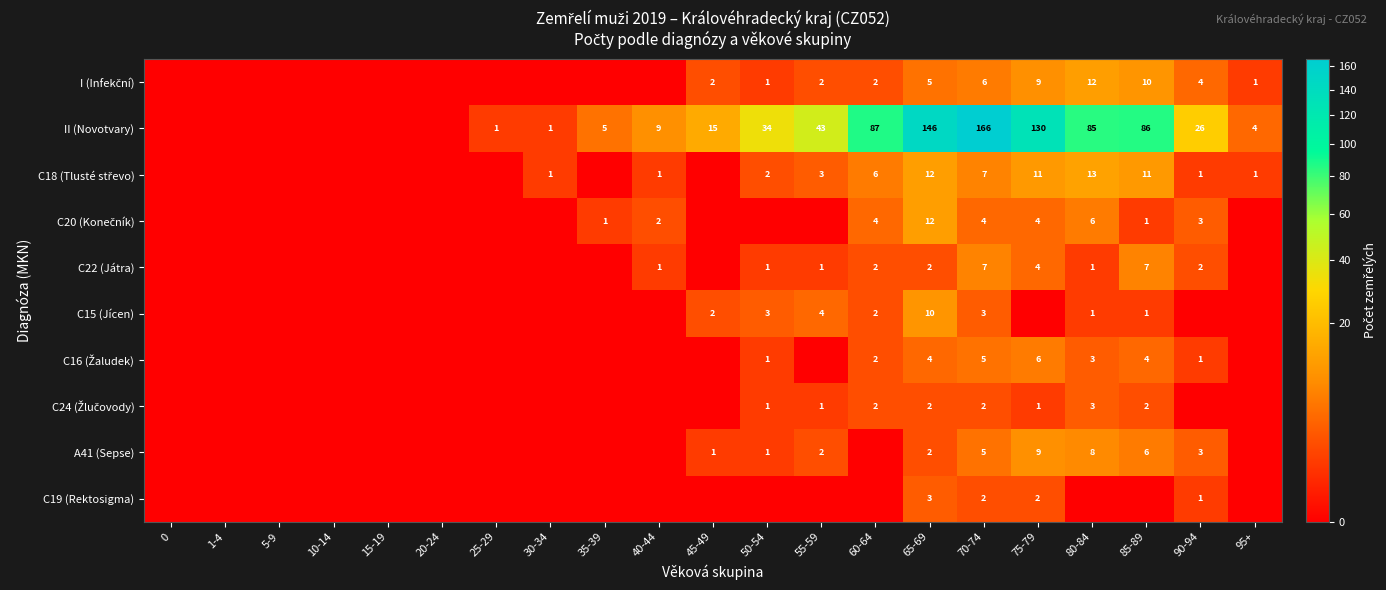

The II (Novotvary) series shows 215 at 65-69. True or false?

False